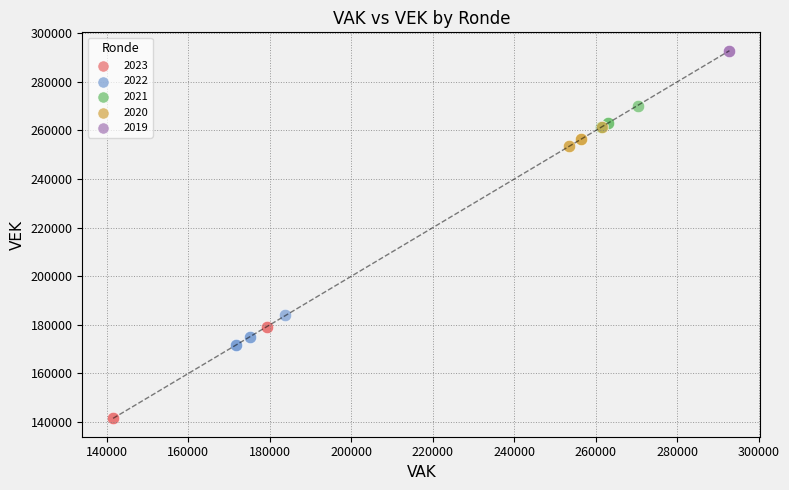

Which series contains the highest Y value?

2019